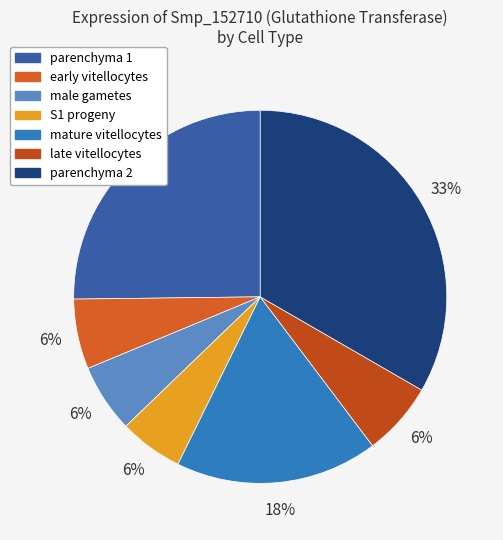

The S1 progeny slice represents 16% of the pie. True or false?

False